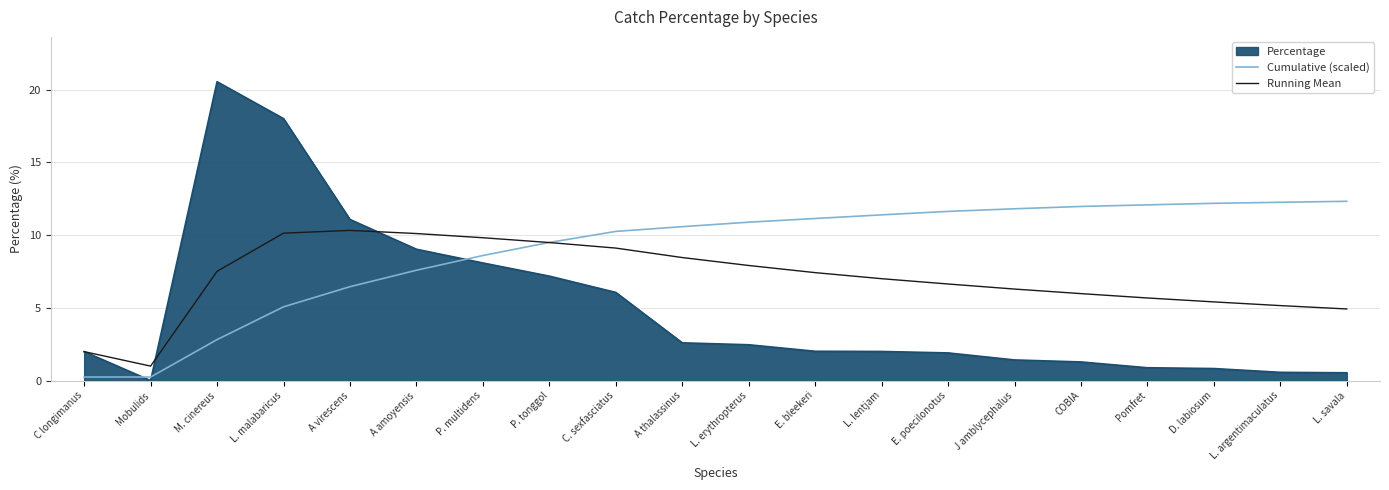

The Cumulative (scaled) series shows 4.0 at A amoyensis. True or false?

False